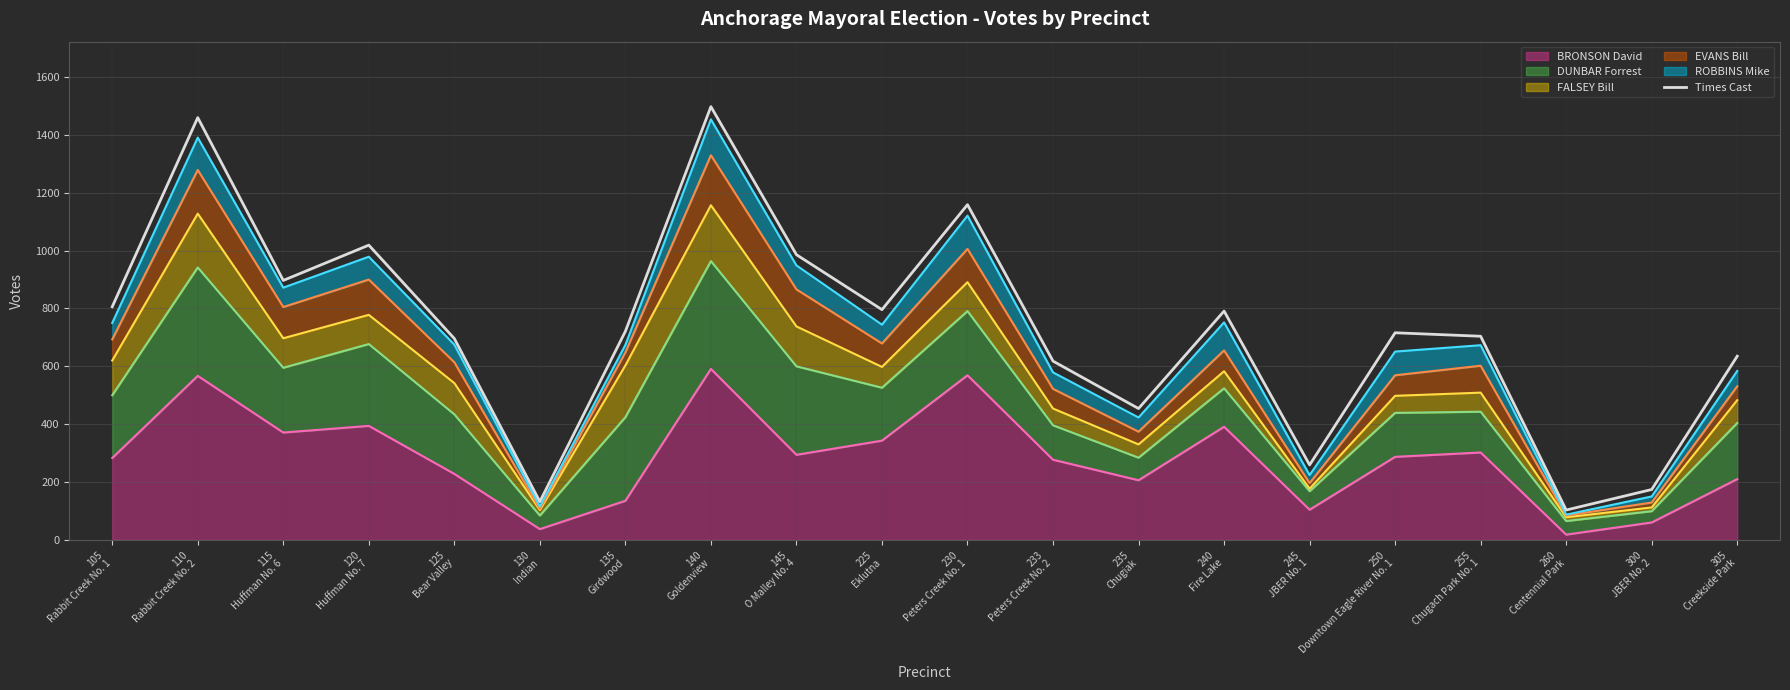

What is the approximate value at 233
Peters Creek No. 2?

618